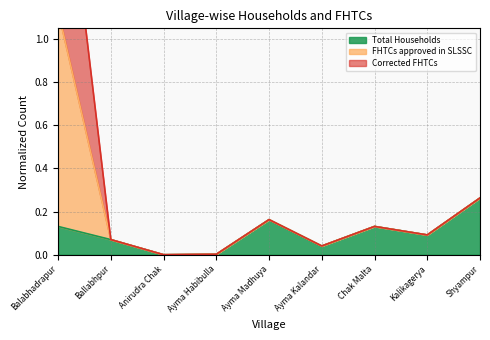

True or false: FHTCs approved in SLSSC and Total Households intersect in this chart.

False